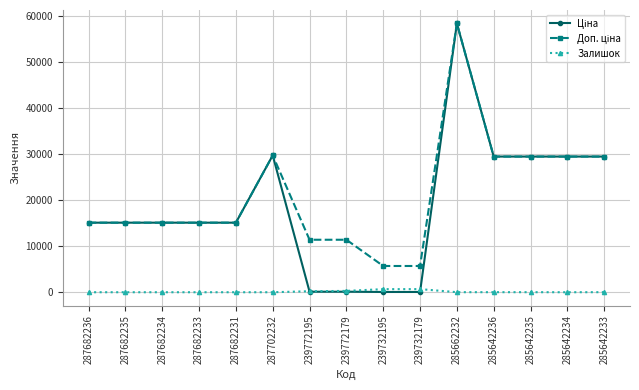

What is the greatest value displayed?

58426.5